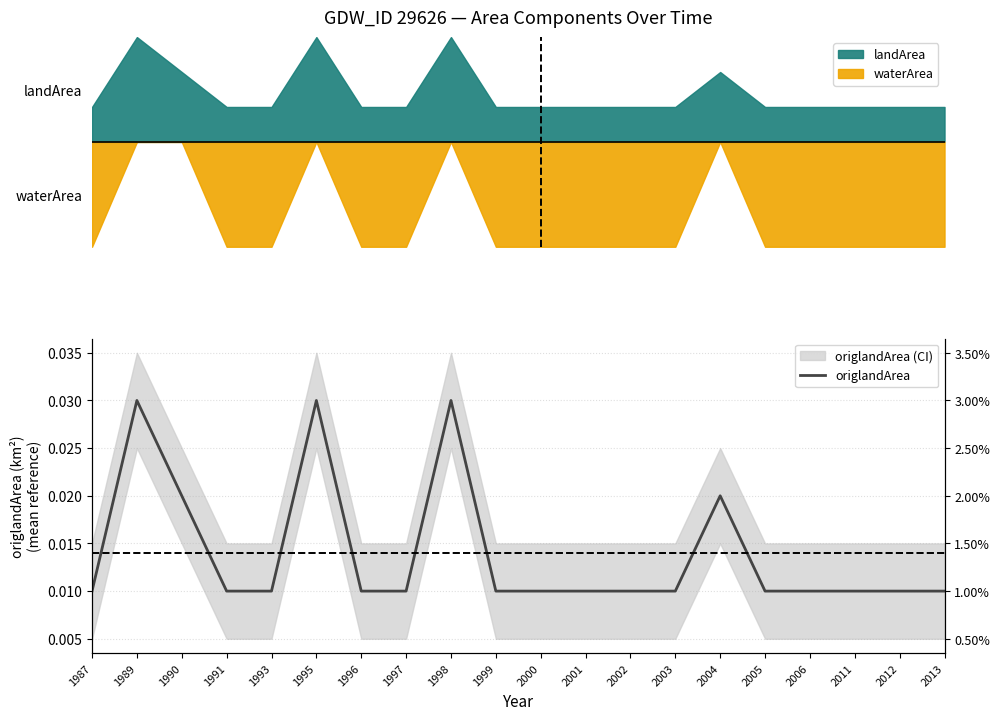

Count the values in the range 0 to 1.

20